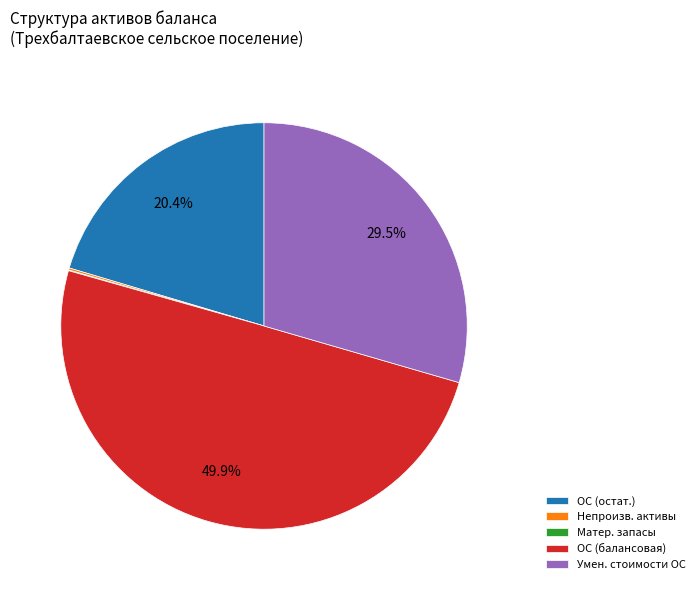

What is the largest slice in the pie chart?

ОС (балансовая)